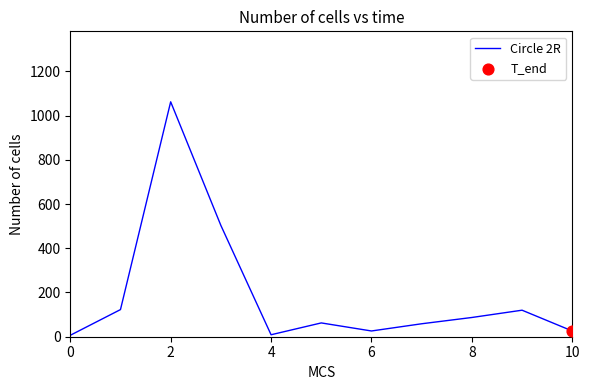

What is the difference between the maximum and minimum values?

1055.6